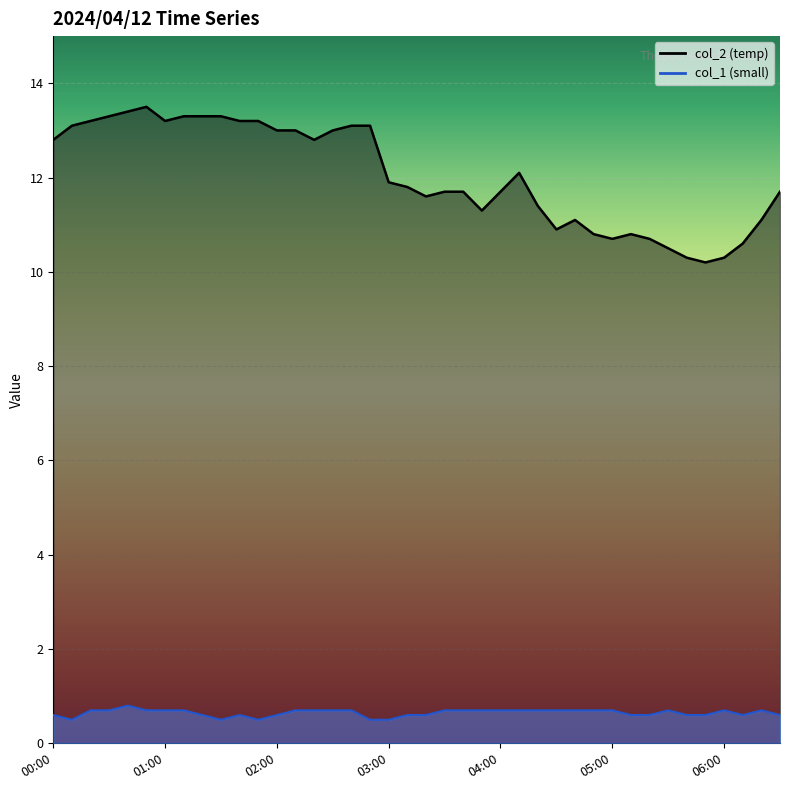

How many col_1 values are between 0 and 1?

40